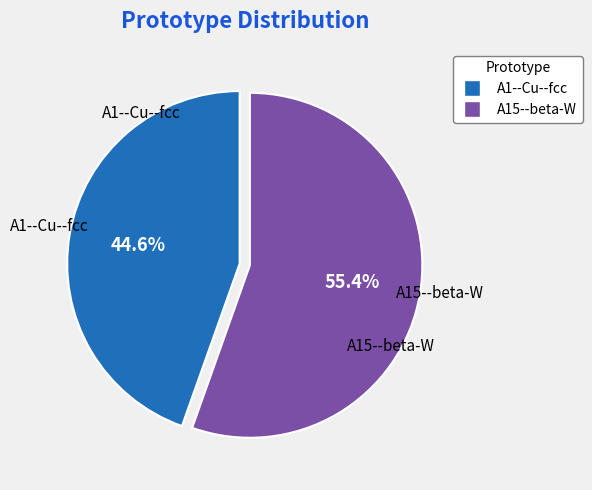

The A1--Cu--fcc slice represents 45% of the pie. True or false?

True